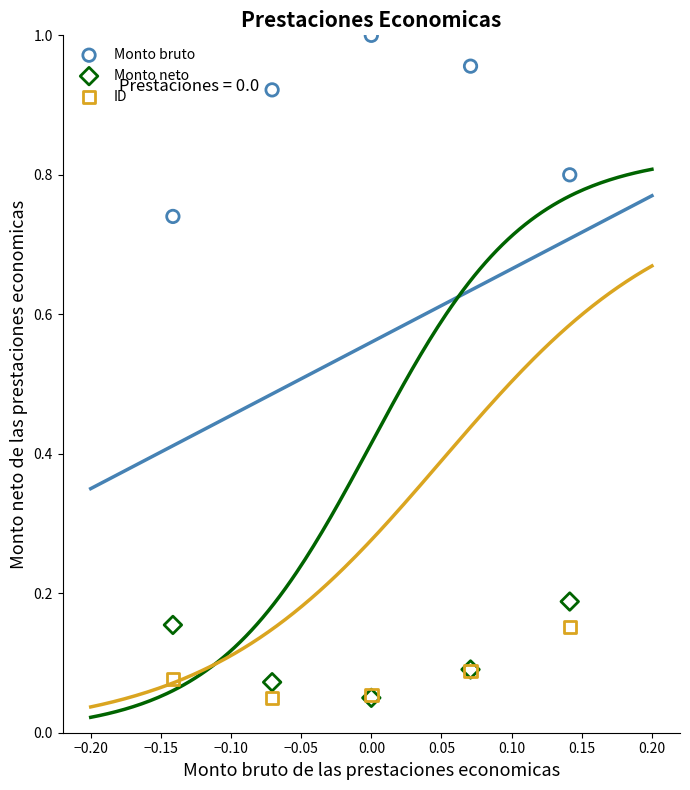

What are all the series names shown in the legend?

Monto bruto, Monto neto, ID